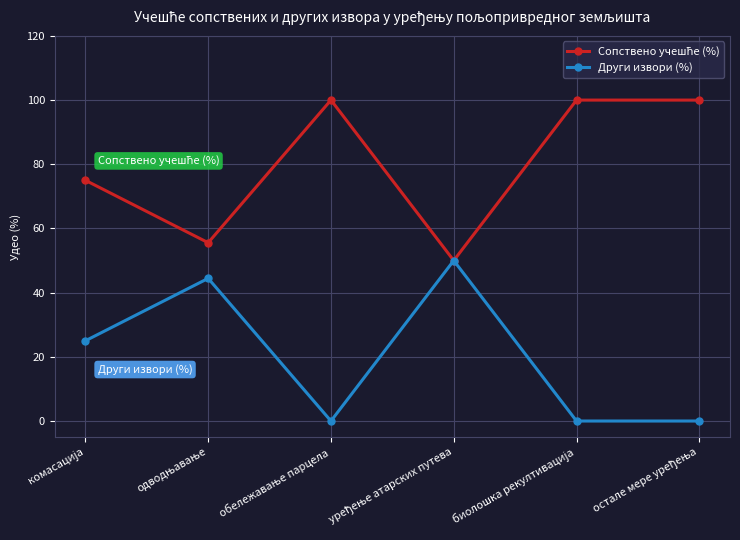

What is the highest value of the Други извори (%) series?

50.0